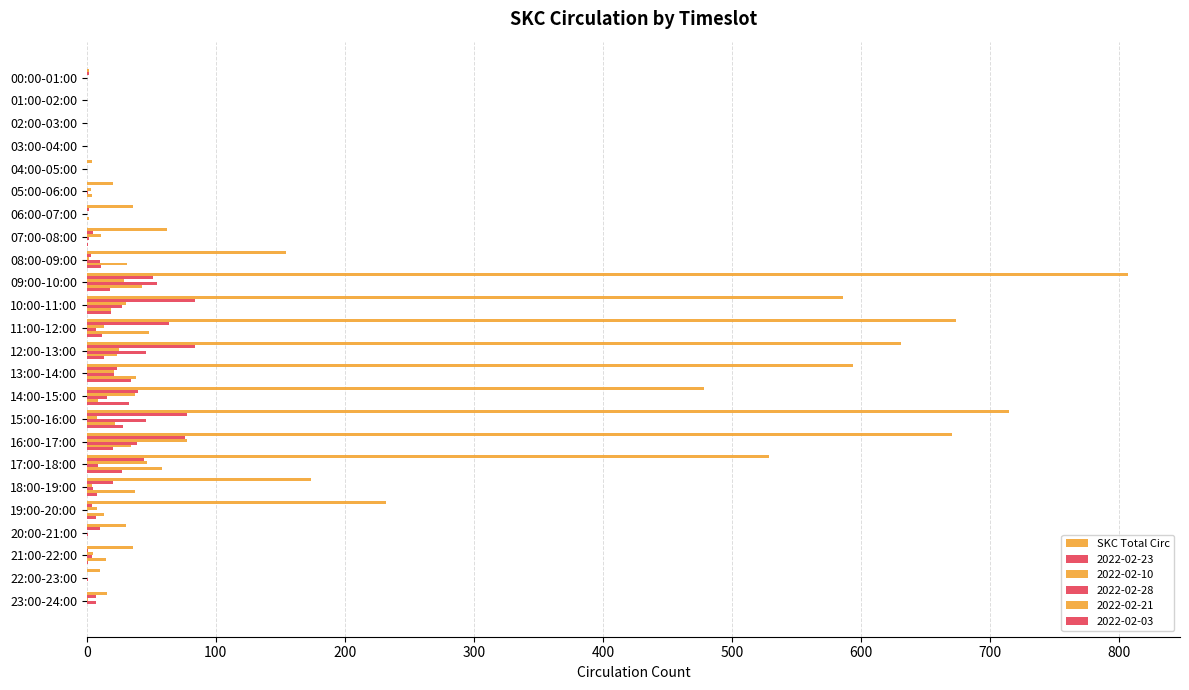

What is the label of the 21st bar from the left?

20:00-21:00